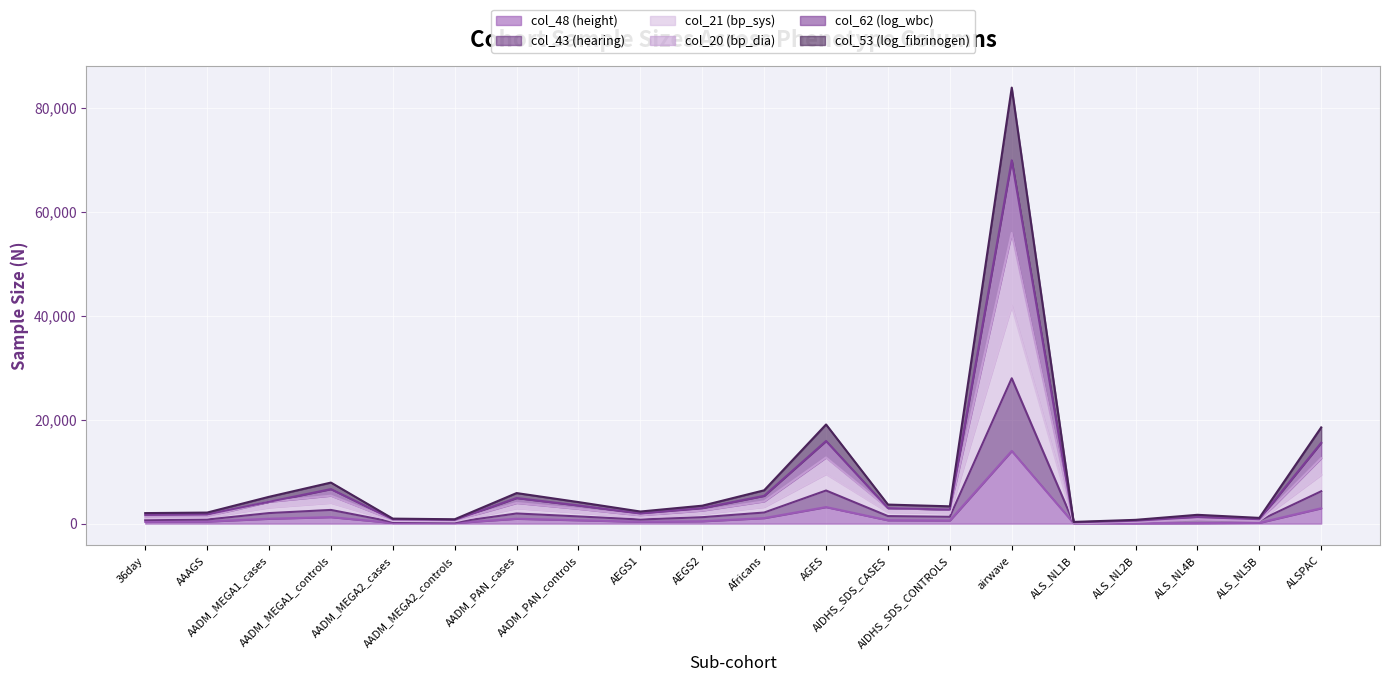

What are all the series names shown in the legend?

col_48 (height), col_43 (hearing), col_21 (bp_sys), col_20 (bp_dia), col_62 (log_wbc), col_53 (log_fibrinogen)